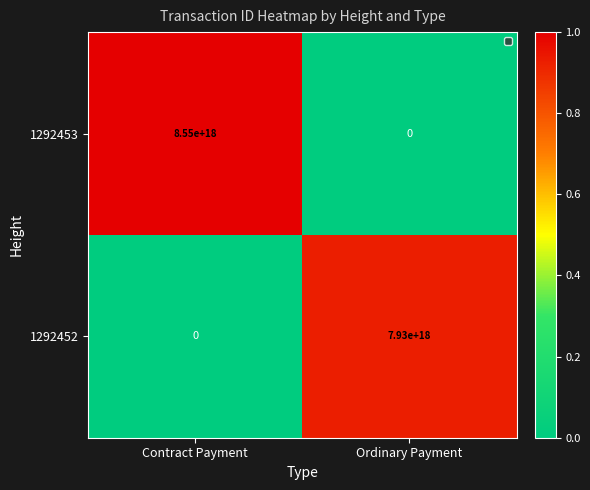

Rank the series by their average value, from highest to lowest.

1292453, 1292452